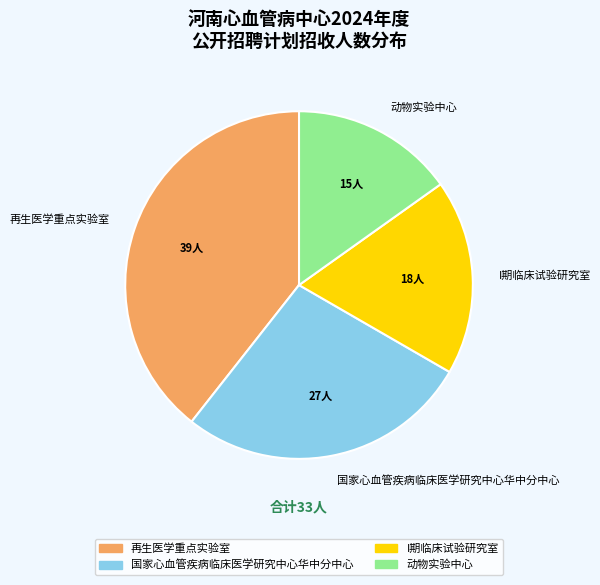

Which slice is the smallest?

动物实验中心